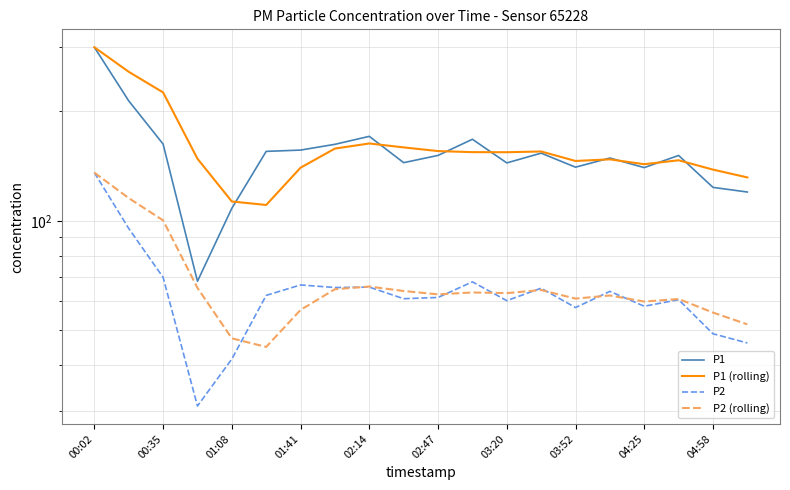

How many categories are shown in the chart?

20